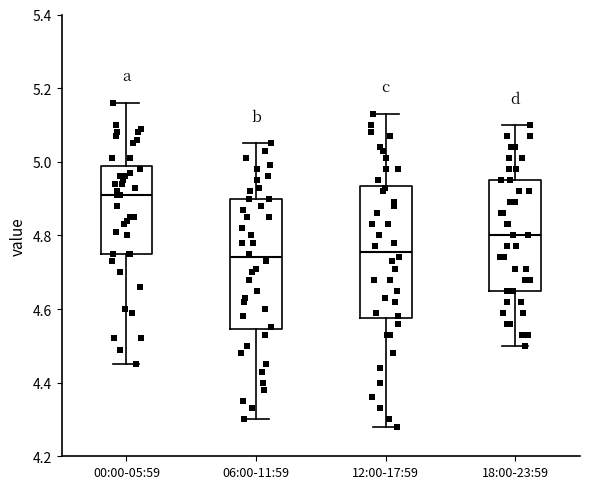

Reading left to right, transcribe this box plot: for each box, give where its median line is, the range the box spans, and where its two whiskers end, as read against the y-axis. The values are not printed on the chart, so give them approximately, as read against the axis.

00:00-05:59: median 4.92, box 4.76 to 4.98, whiskers 4.46 to 5.16
06:00-11:59: median 4.74, box 4.54 to 4.90, whiskers 4.30 to 5.06
12:00-17:59: median 4.76, box 4.58 to 4.94, whiskers 4.28 to 5.14
18:00-23:59: median 4.80, box 4.66 to 4.96, whiskers 4.50 to 5.10